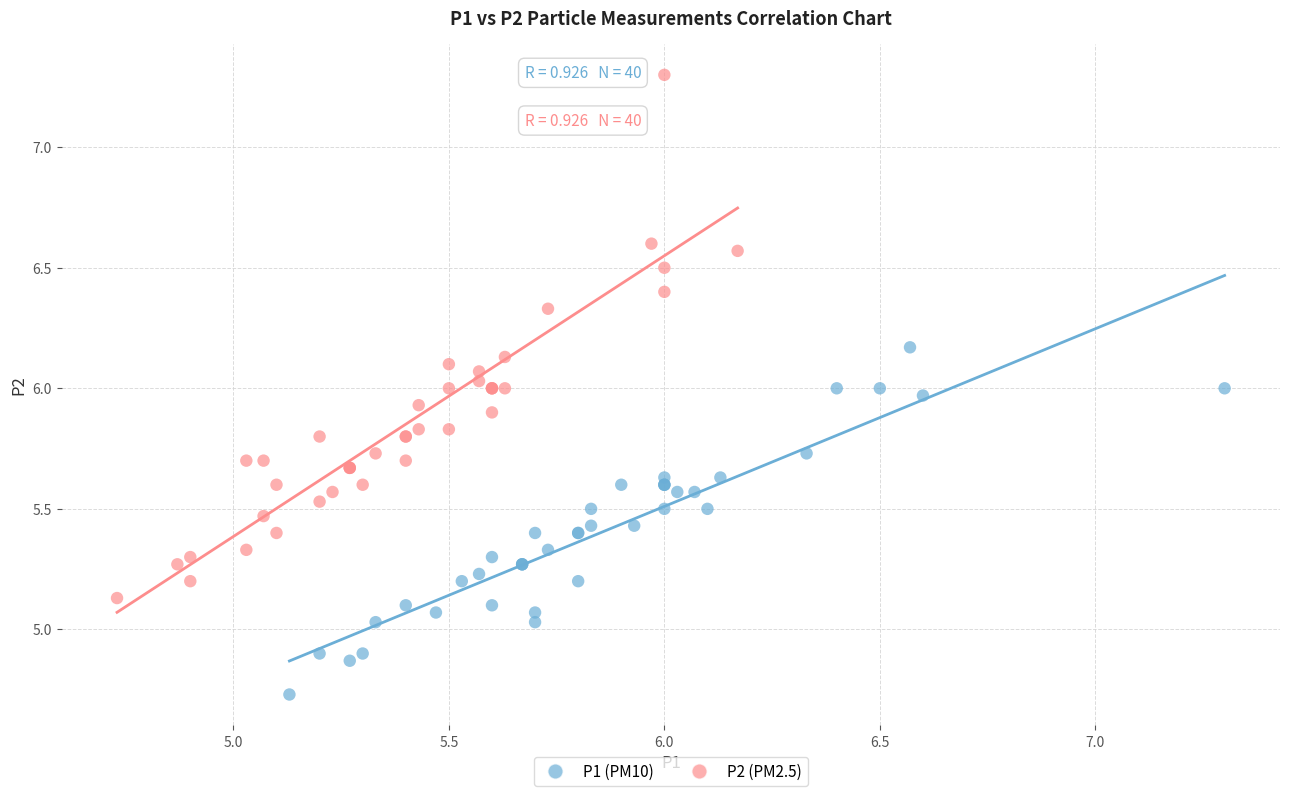

Which series contains the lowest Y value?

P1 (PM10)